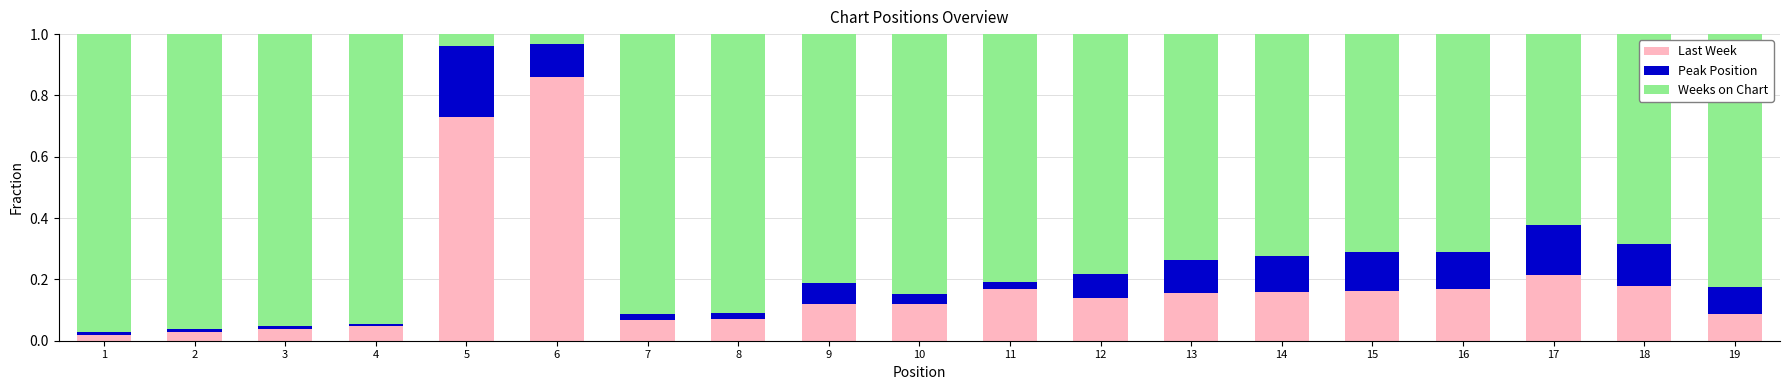

Is it true that Last Week equals 0.3 at 14?

False